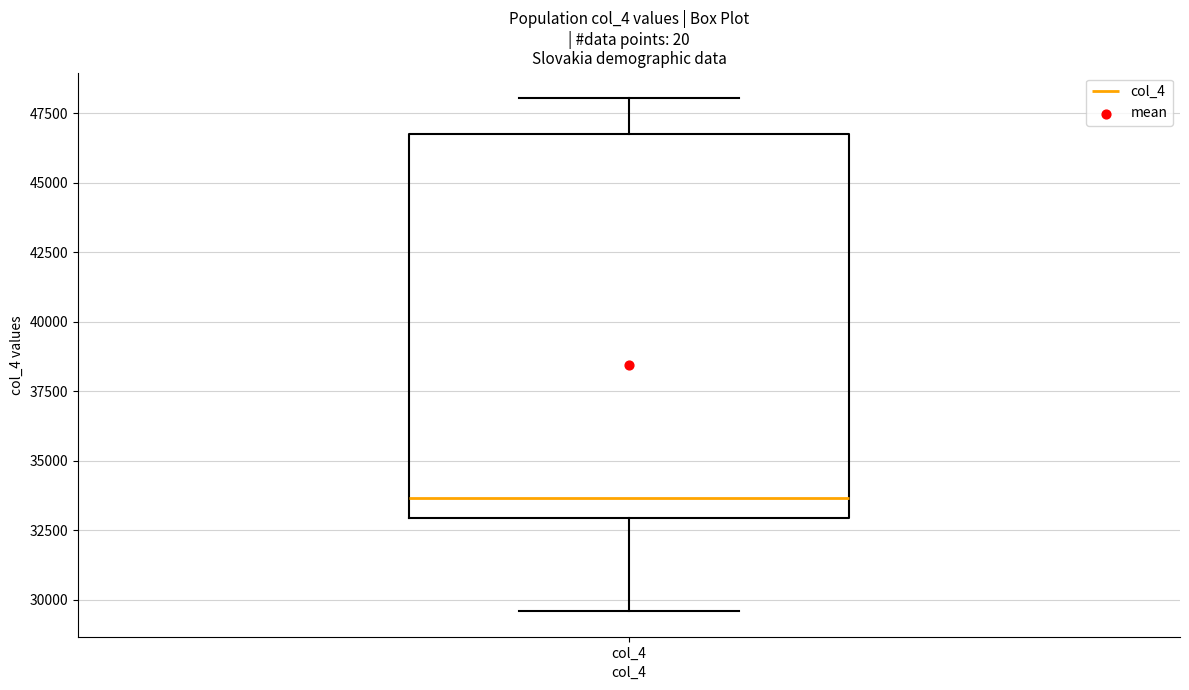

Transcribe this box plot: give where the median line is, the range the box spans, and where the two whiskers end, as read against the y-axis. The values are not printed on the chart, so give them approximately, as read against the axis.

median 33500, box 33000 to 46500, whiskers 29500 to 48000